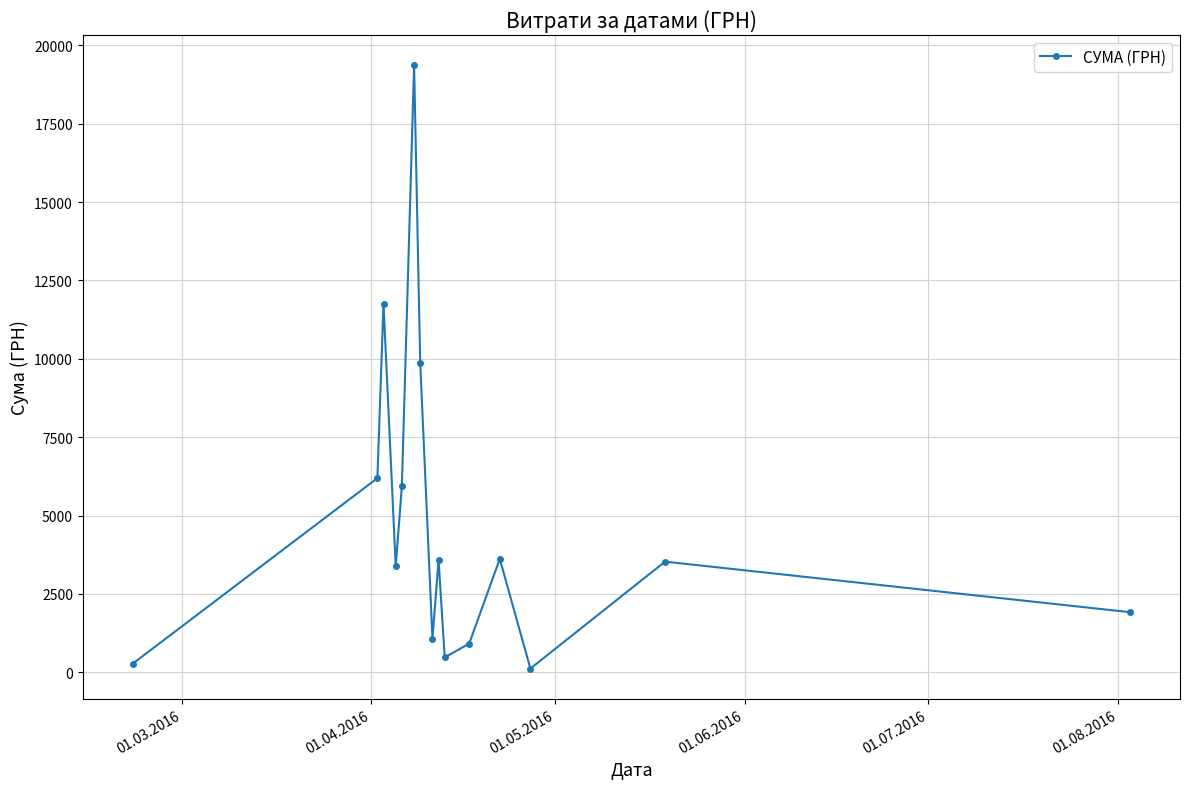

What is the average value?

4800.2